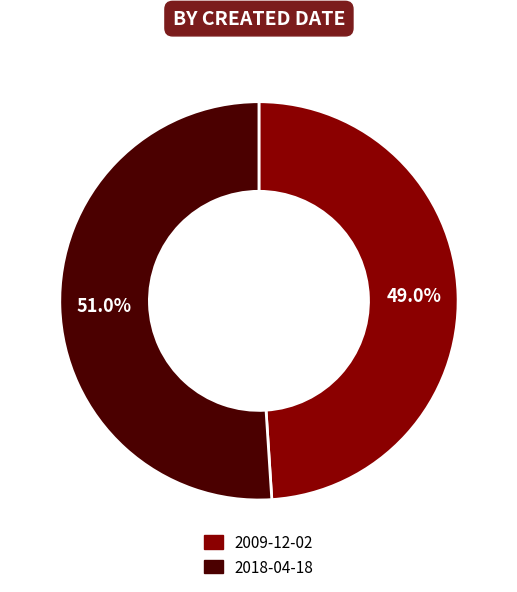

Approximately how many times larger is the value at 2009-12-02 compared to 2018-04-18?

1.0